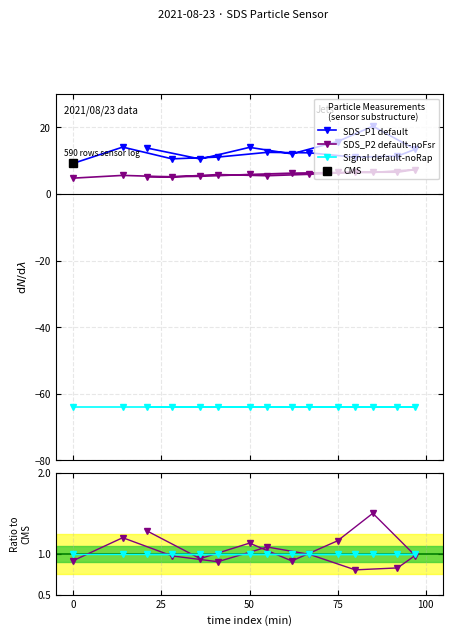

What is the value of the Signal default-noRap point at the 10th from the left?

-64.0